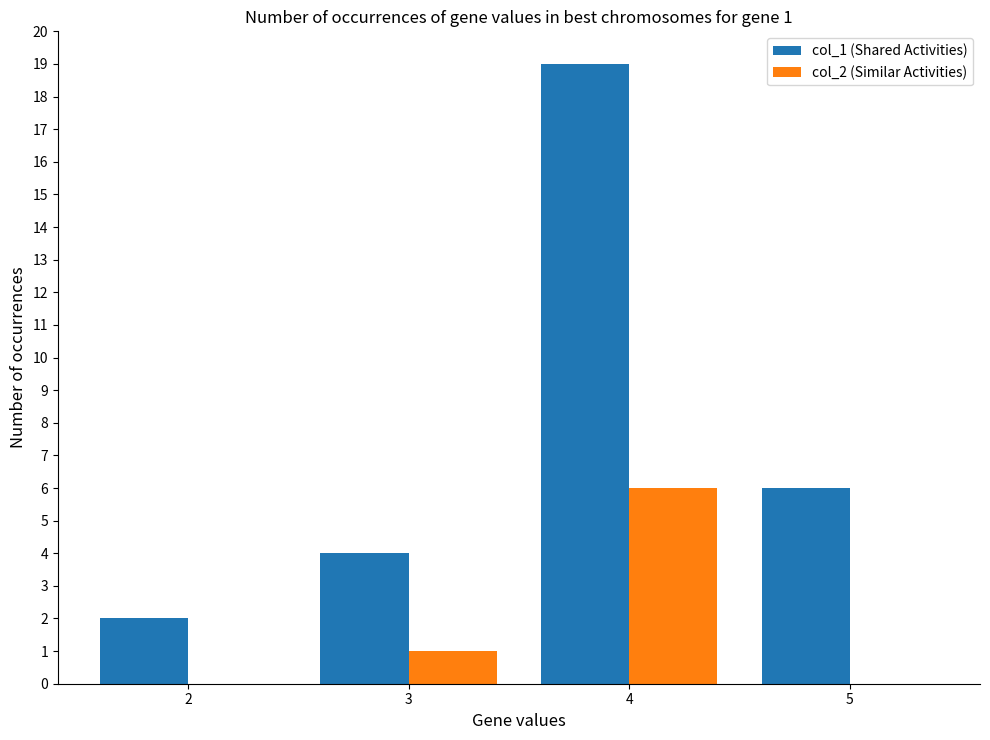

At which category does the chart reach its peak across all series?

4